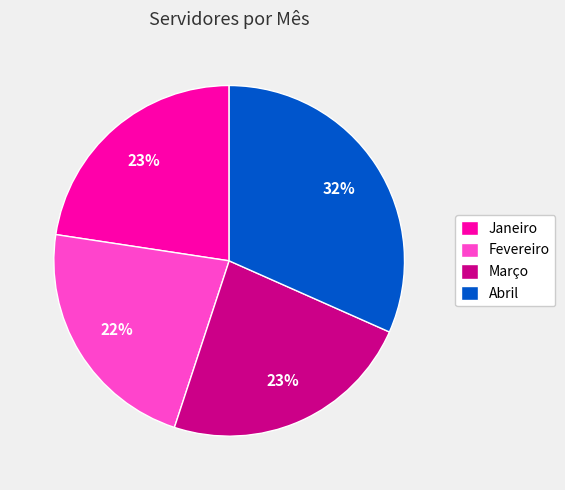

Combined, do Abril and Fevereiro account for over 50%?

Yes